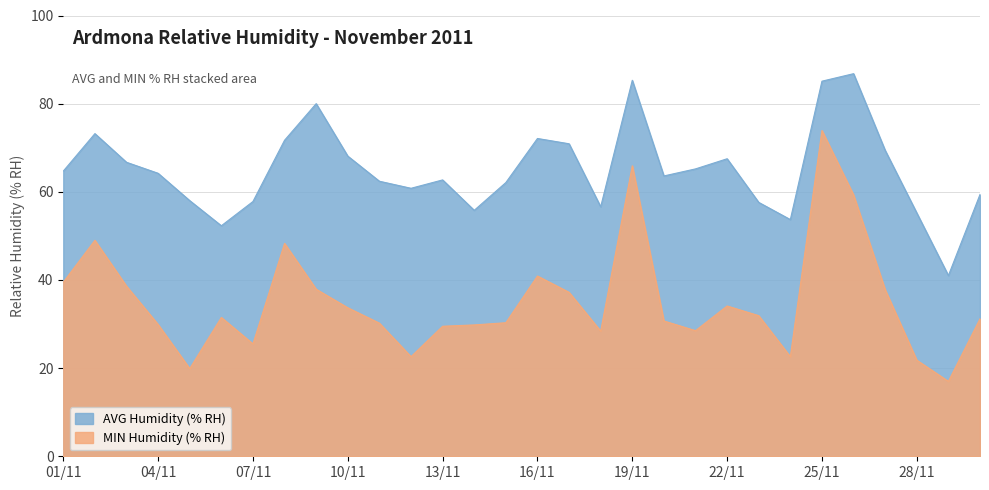

At which category is the sum across all series the highest?

25/11